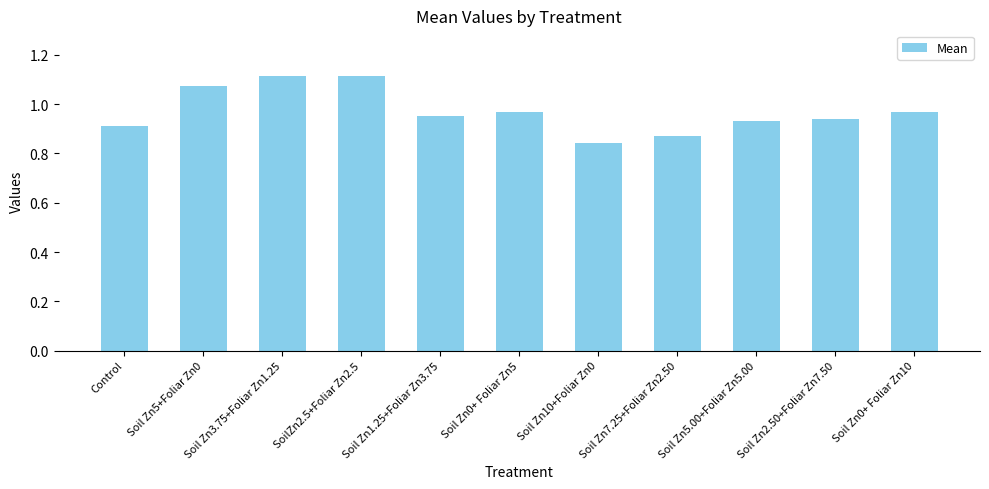

Is it true that the value at Control is 0.4?

False